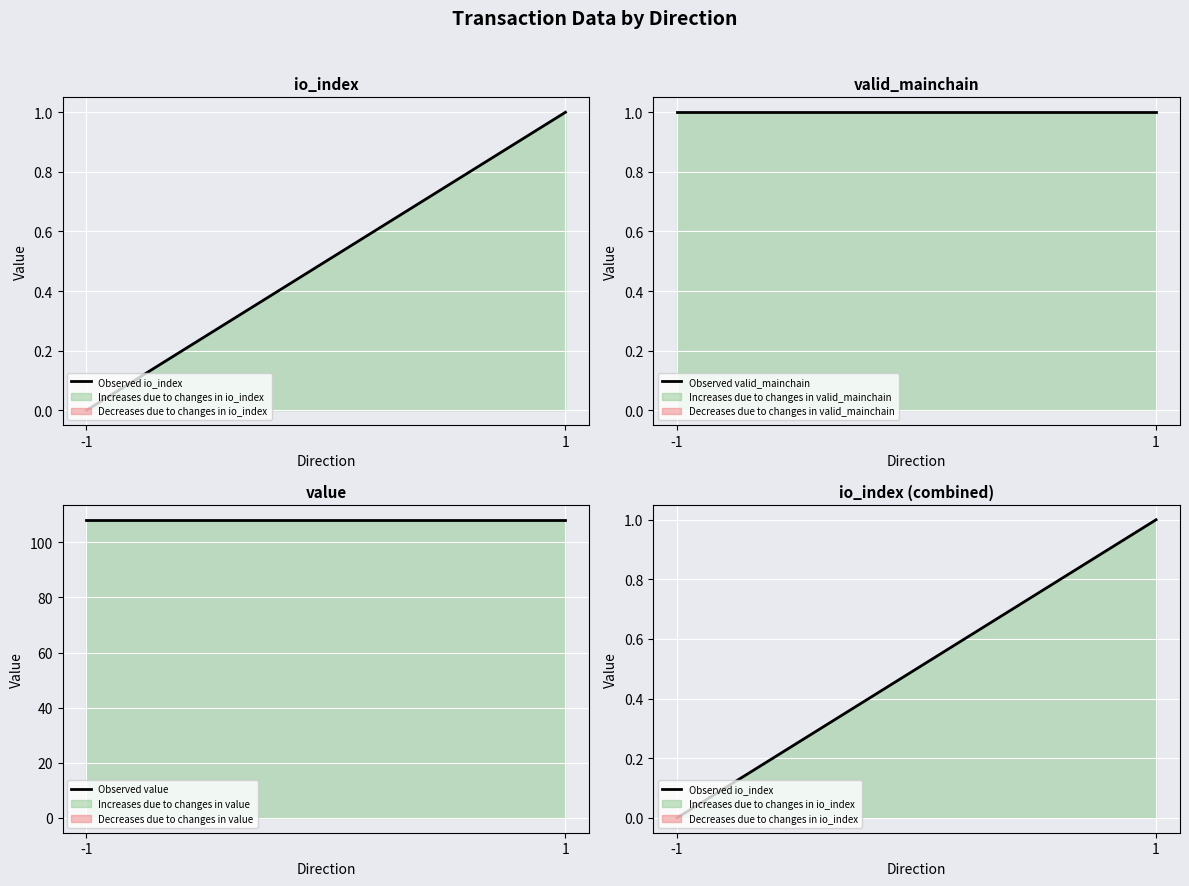

At how many categories does at least one series exceed 93?

2